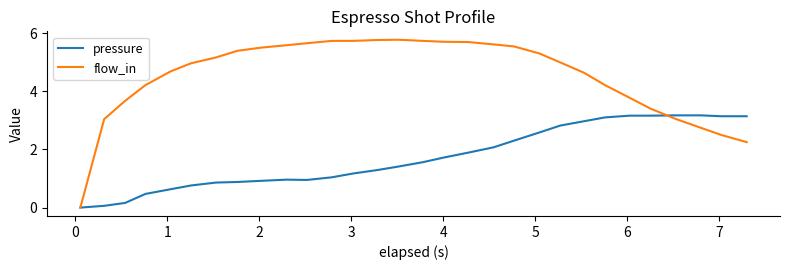

Which series has the widest spread of values?

flow_in